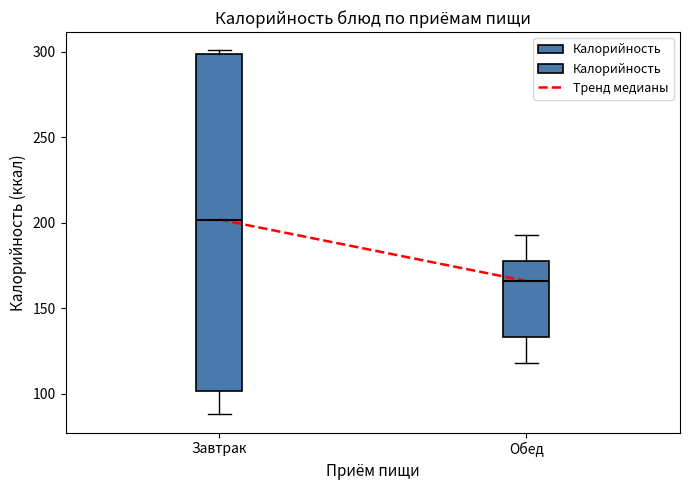

Comparing the boxes themselves (not the whiskers), which one is the tallest?

Завтрак